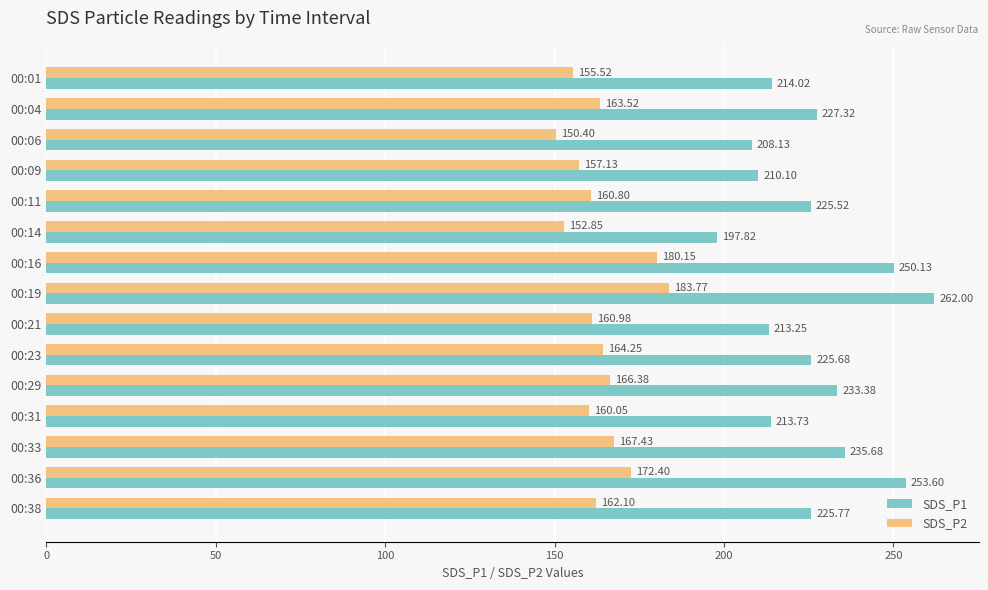

What is the spread (max minus min) of values at 00:11?

64.7